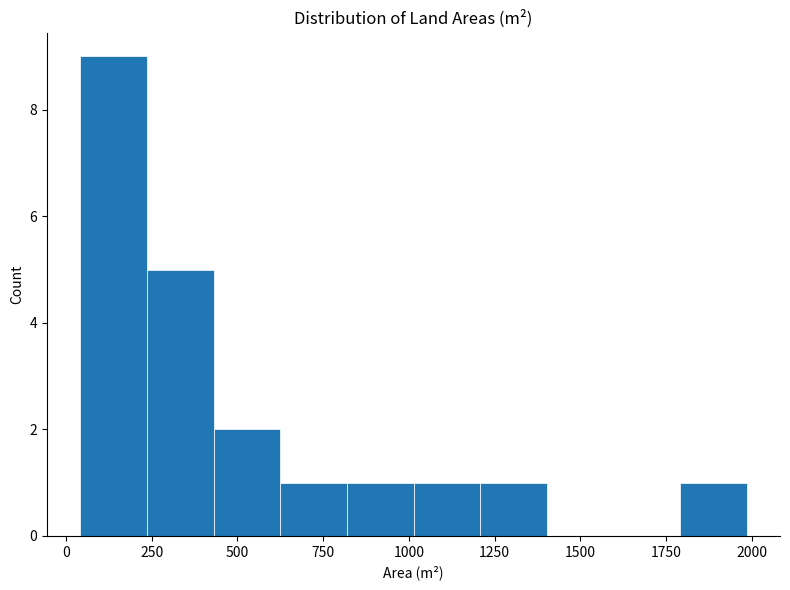

Around what value on the x-axis is the tallest bar? Give the approximate position of its centre, as read against the axis.

150